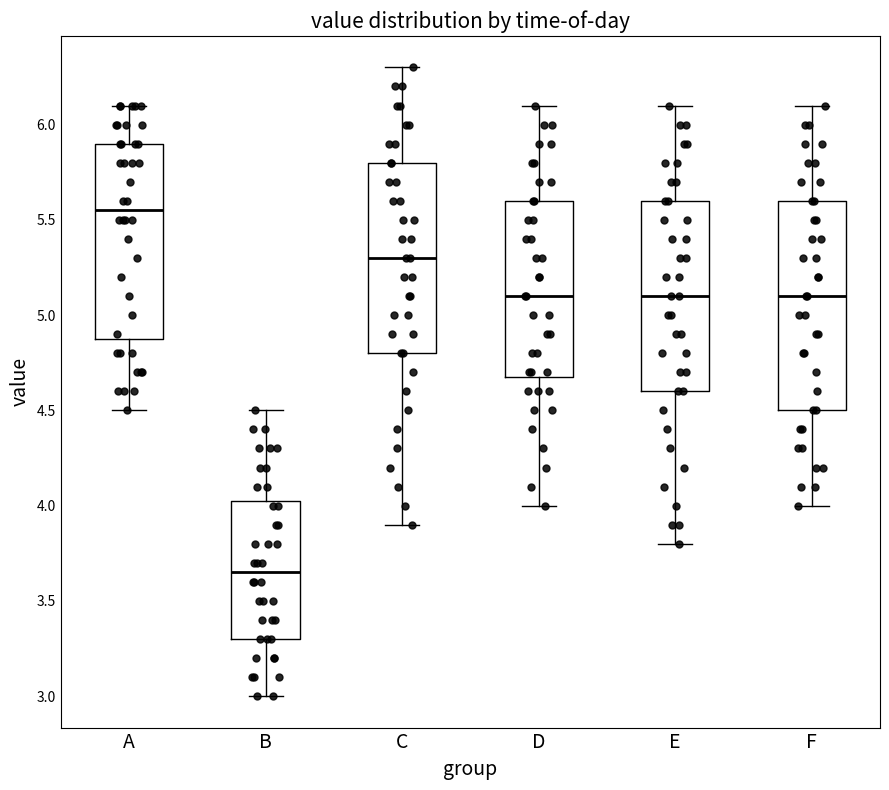

Reading left to right, read every box against the y-axis: the position of its median line, the range the box covers, and the ends of its whiskers. The values are not printed on the chart, so give them approximately, as read against the axis.

A: median 5.55, box 4.90 to 5.90, whiskers 4.50 to 6.10
B: median 3.65, box 3.30 to 4.05, whiskers 3.00 to 4.50
C: median 5.30, box 4.80 to 5.80, whiskers 3.90 to 6.30
D: median 5.10, box 4.70 to 5.60, whiskers 4.00 to 6.10
E: median 5.10, box 4.60 to 5.60, whiskers 3.80 to 6.10
F: median 5.10, box 4.50 to 5.60, whiskers 4.00 to 6.10